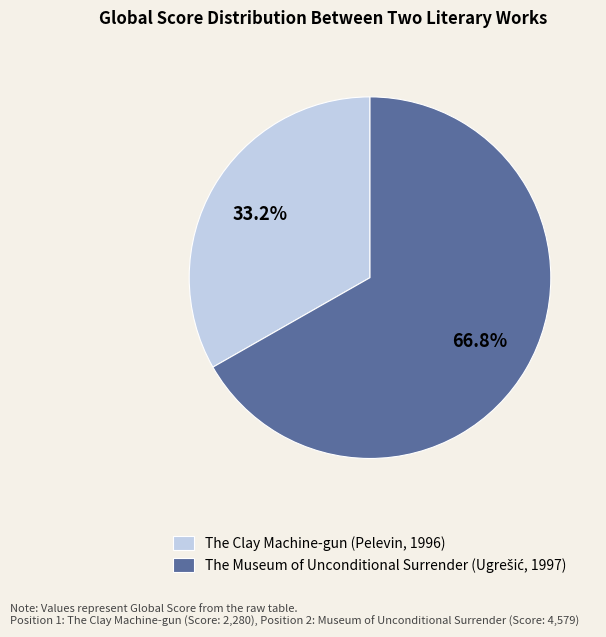

How much of the chart is everything except The Clay Machine-gun (Pelevin, 1996)?

66.8%